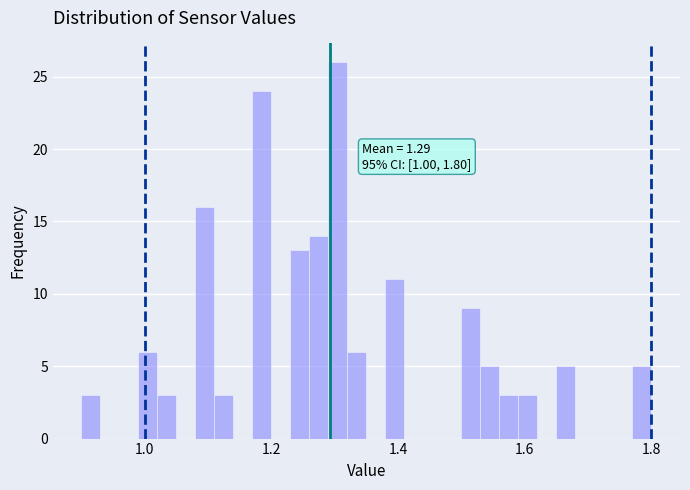

Read against the x-axis, roughly where is the centre of the tallest bar?

1.30